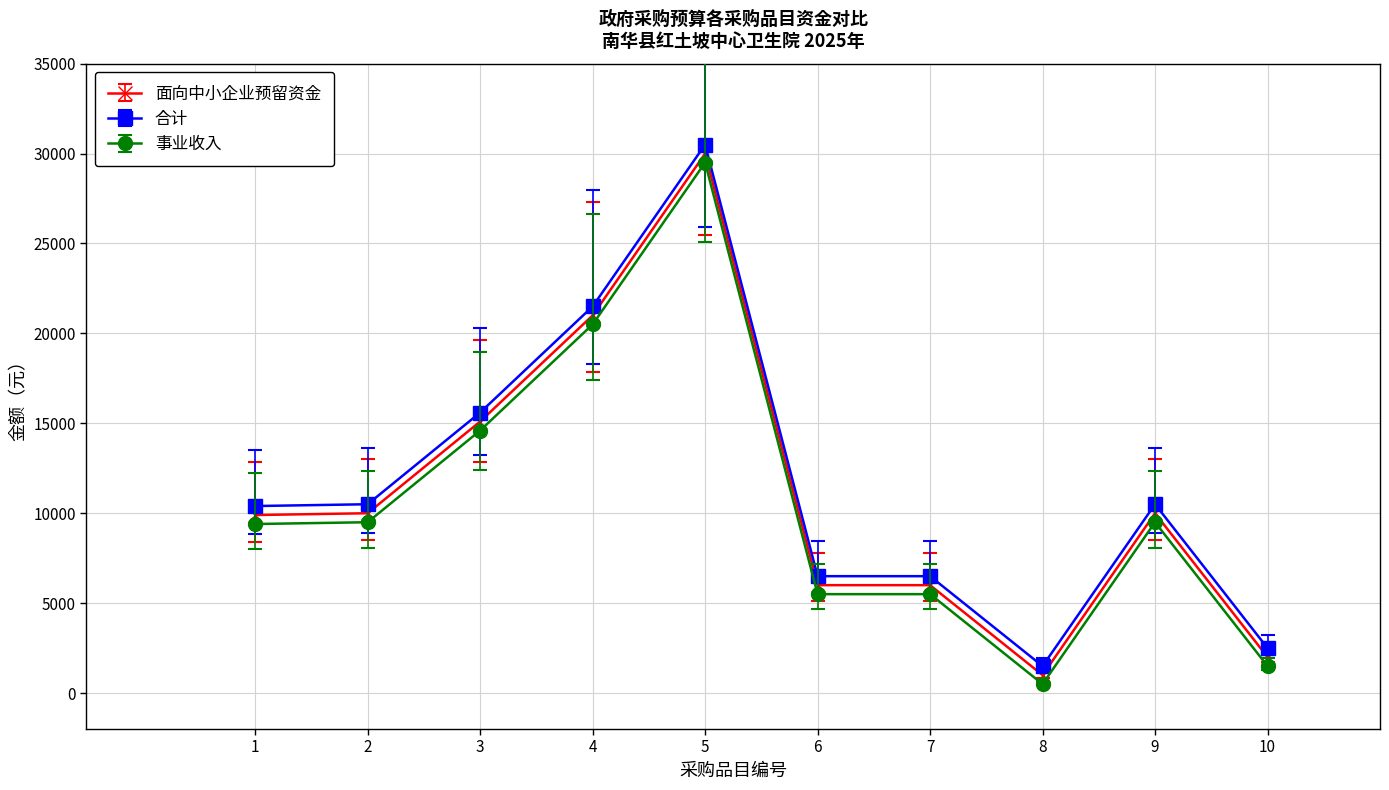

What value does the 事业收入 series have at 3?

14600